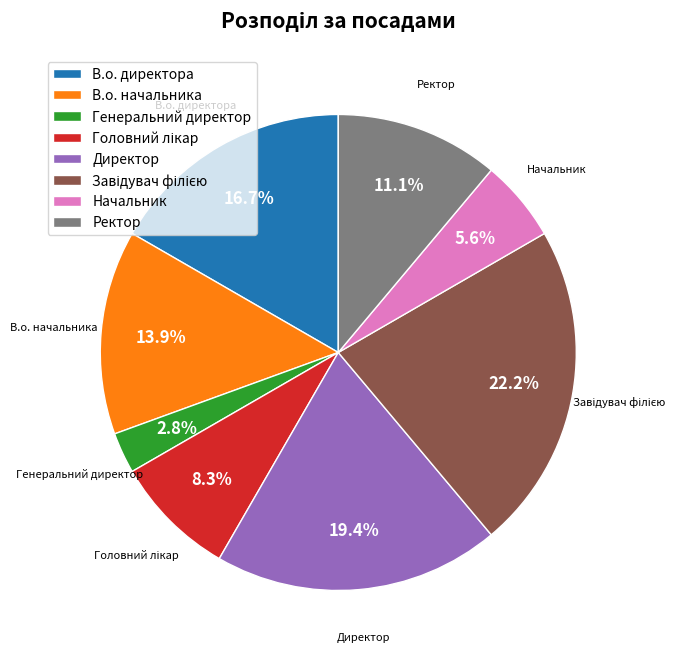

Which slice is the smallest?

Генеральний директор